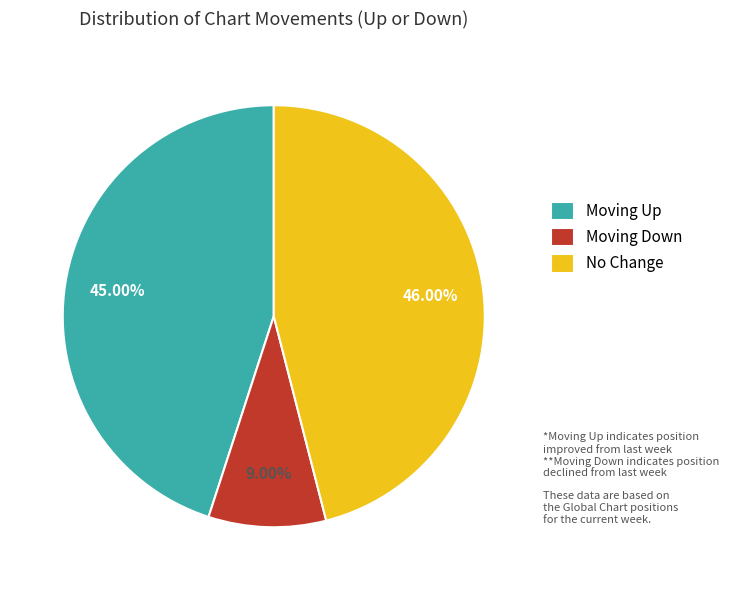

Is Moving Down the majority of the pie?

No